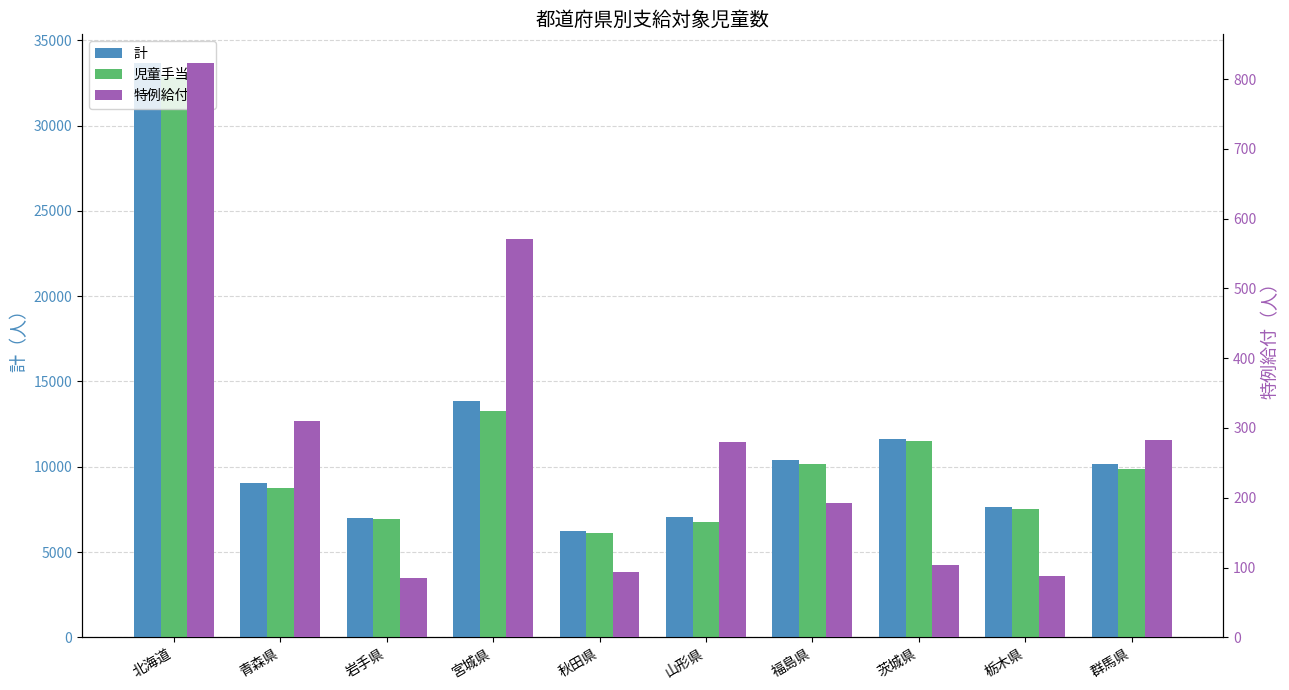

The 児童手当_計 series shows 3132 at 岩手県. True or false?

False